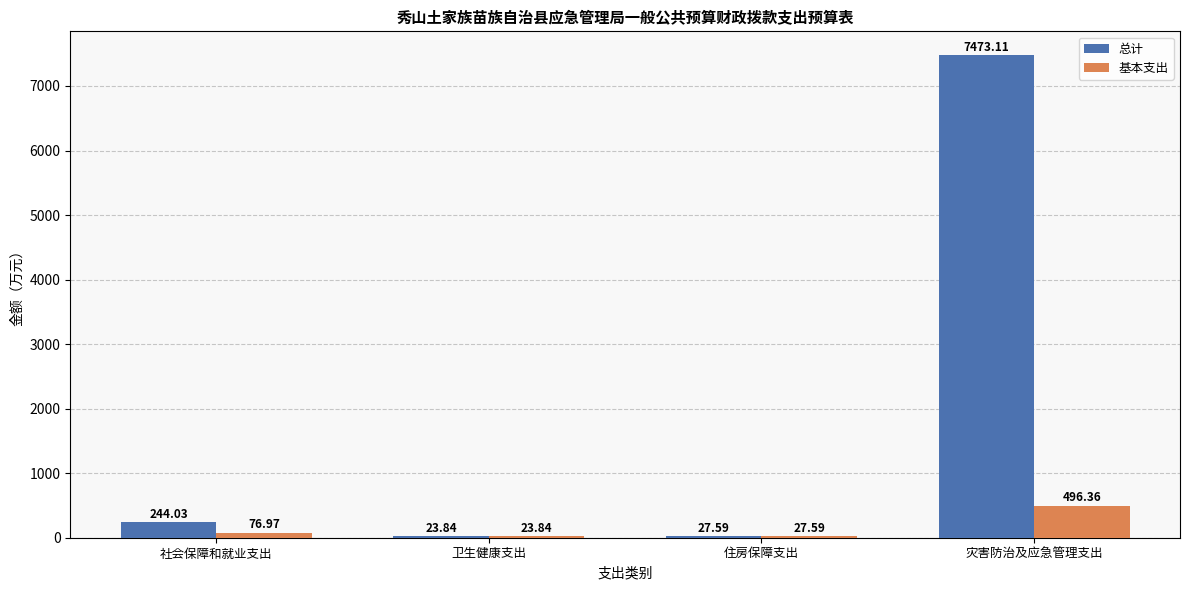

True or false: 基本支出 has a value of 77.0 at 社会保障和就业支出.

True